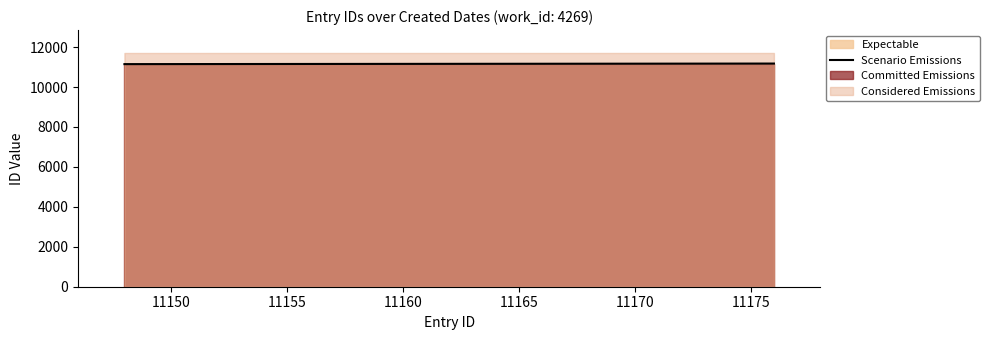

What is the lowest value of the Scenario Emissions series?

11148